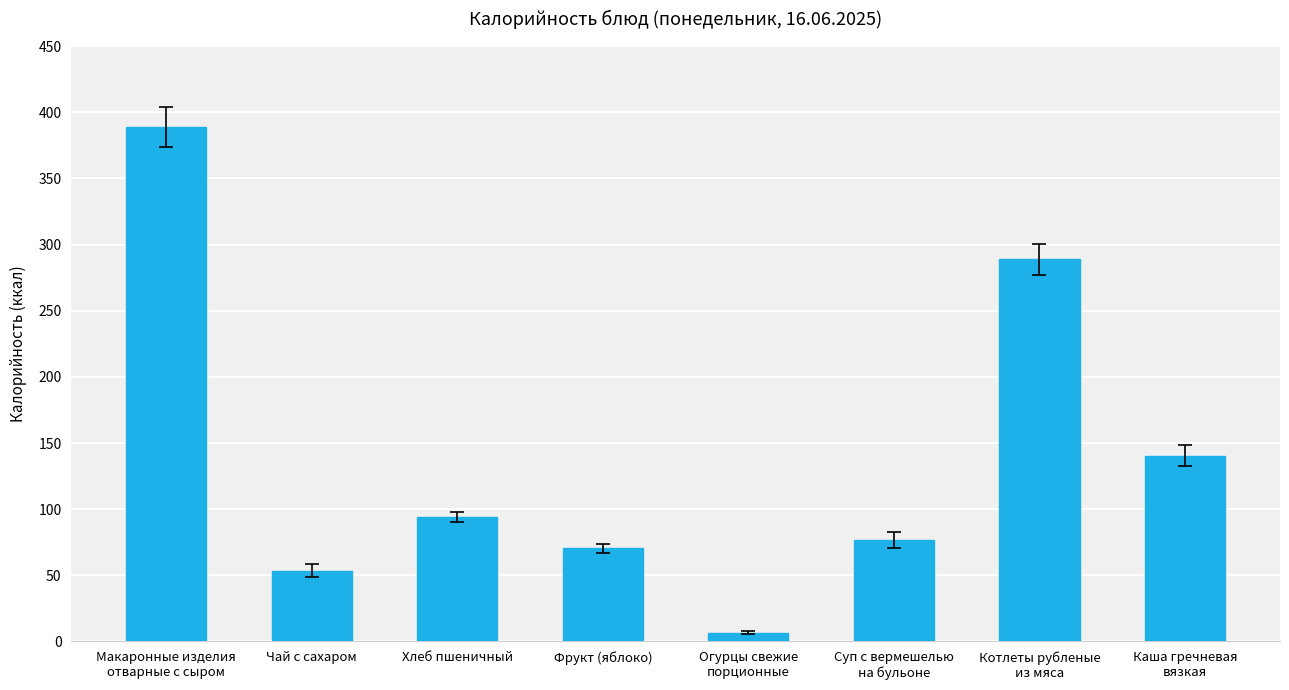

What is the label of the 2nd bar from the right?

Котлеты рубленые
из мяса